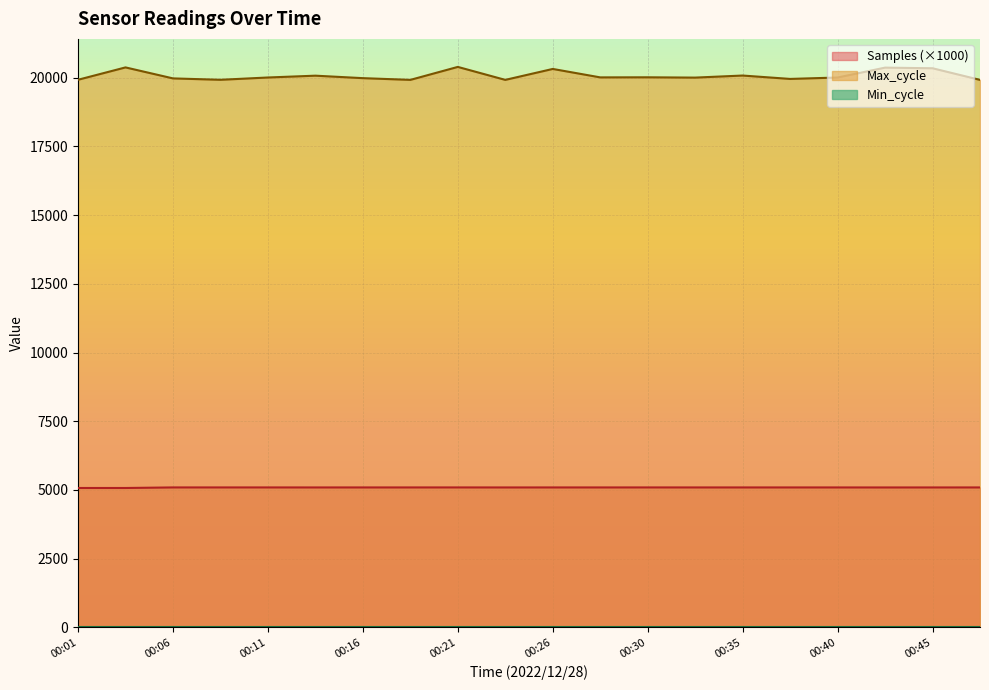

Where is the first local minimum for Samples?

00:03